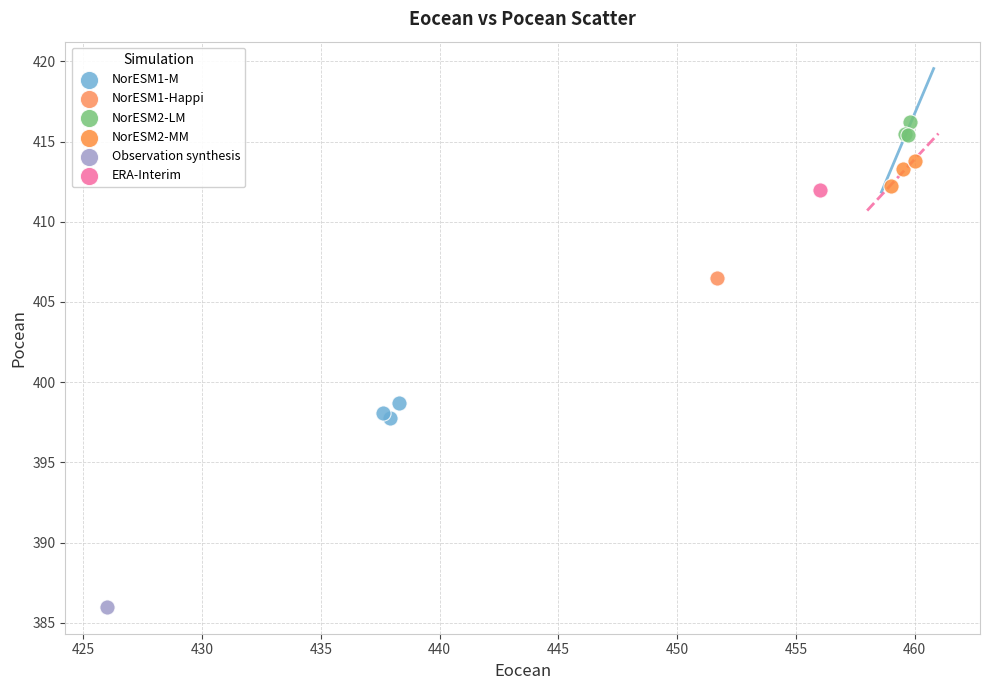

Which series reaches the maximum Y coordinate?

NorESM2-LM